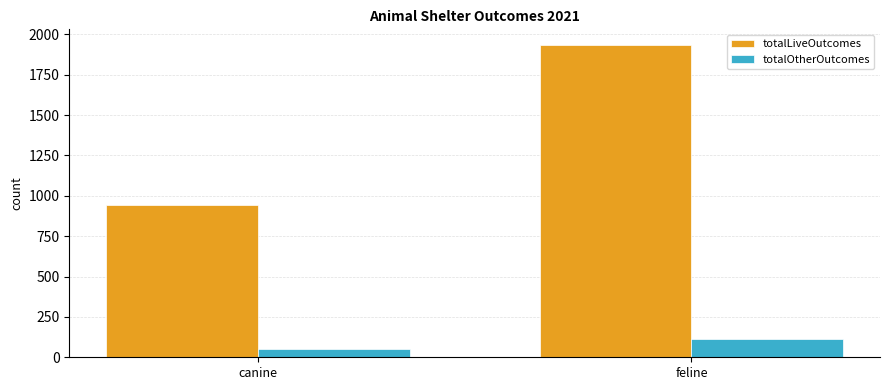

List the series in order of their overall mean, lowest first.

totalOtherOutcomes, totalLiveOutcomes